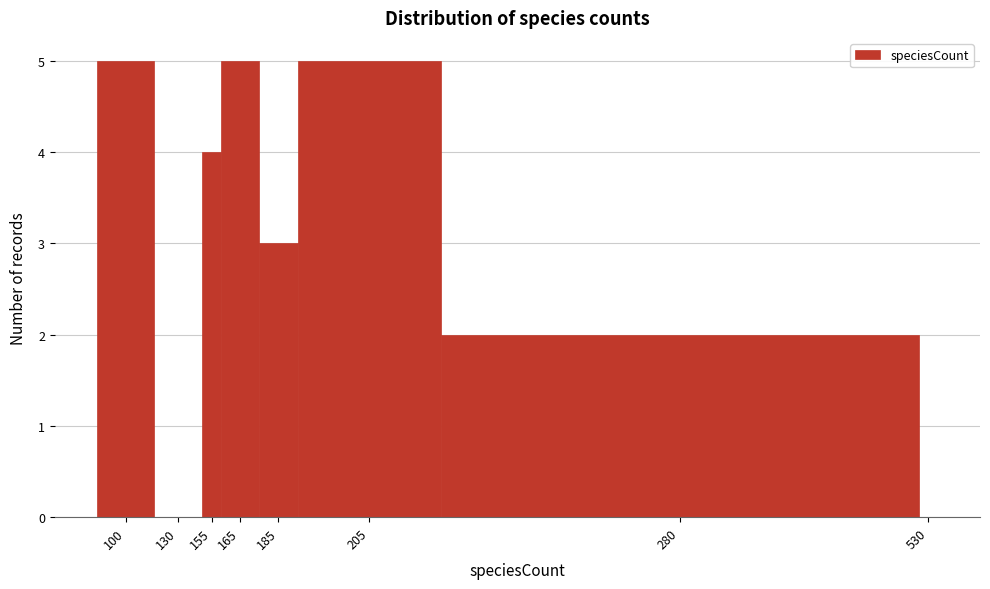

Reading right to left, extract all data points from this chart.

530=0	280=2	205=5	185=3	165=5	155=4	130=0	100=5